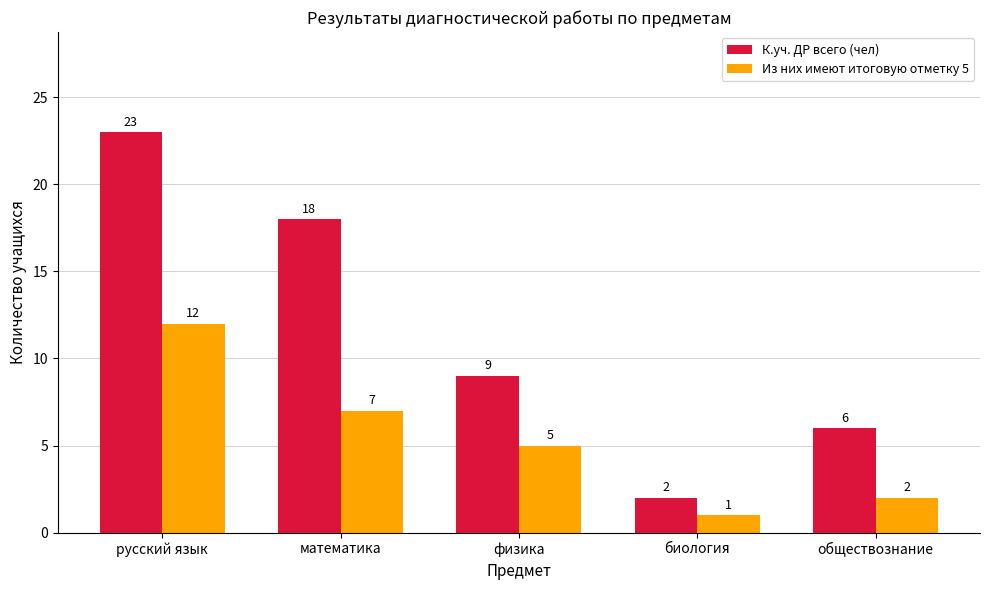

Is the value of Из них имеют итоговую отметку 5 at математика greater than the value of К.уч. ДР всего (чел) at русский язык?

No